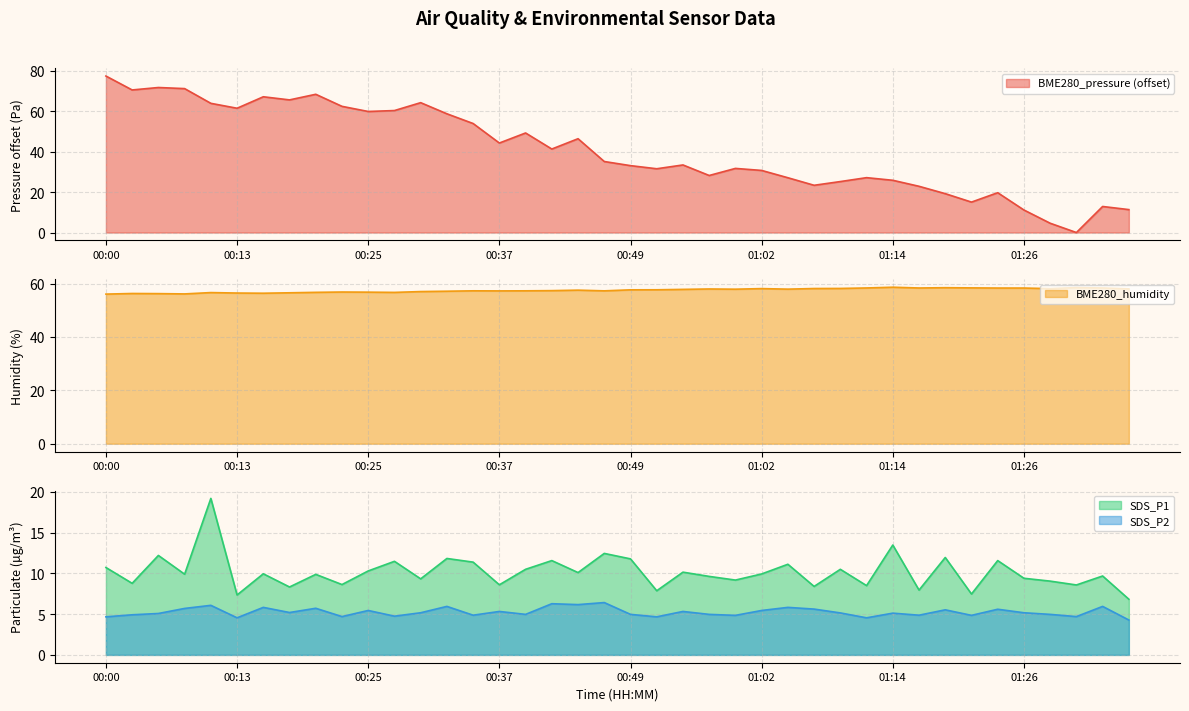

What position from the left is 00:32?

14